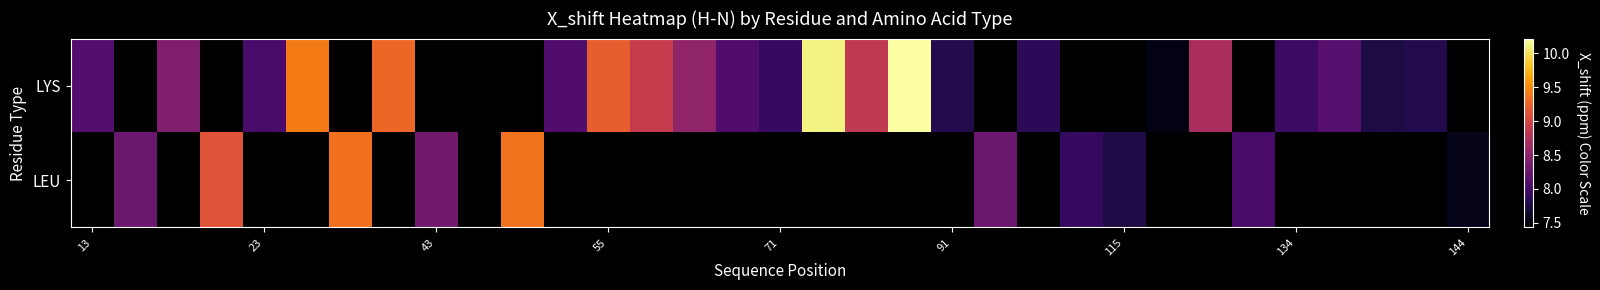

Rank the series by their maximum value, from highest to lowest.

LYS, LEU